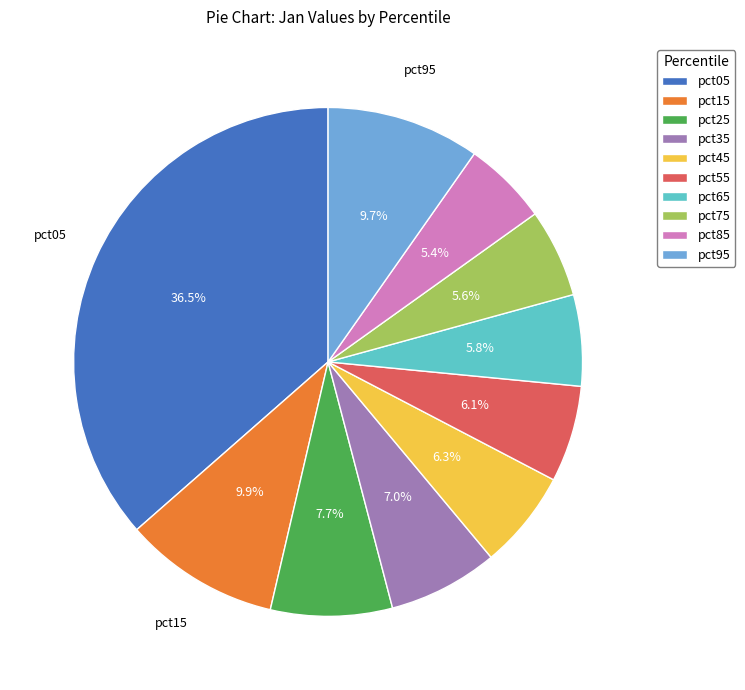

Does any single category account for the majority?

No